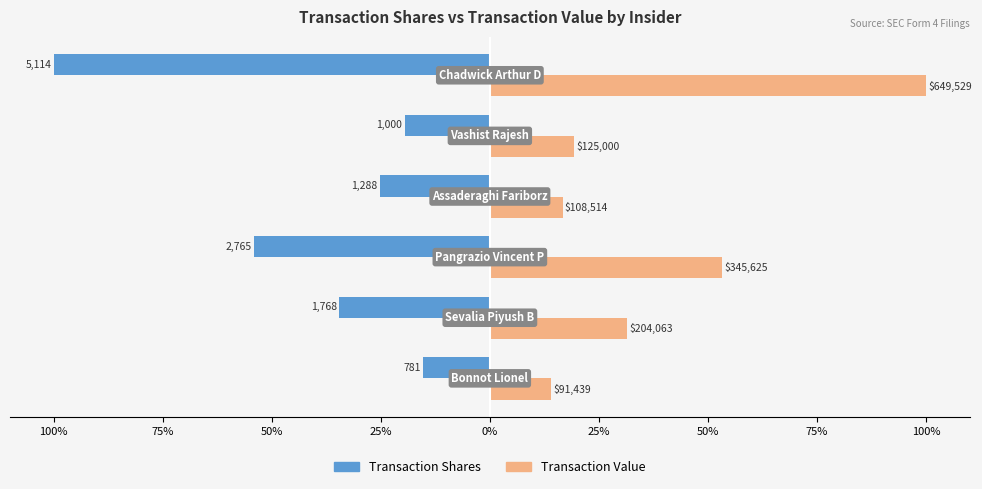

Reading right to left, list all the values displayed in this chart.

Transaction Shares: -100.0	-19.6	-25.2	-54.1	-34.6	-15.3
Transaction Value: 100.0	19.2	16.7	53.2	31.4	14.1